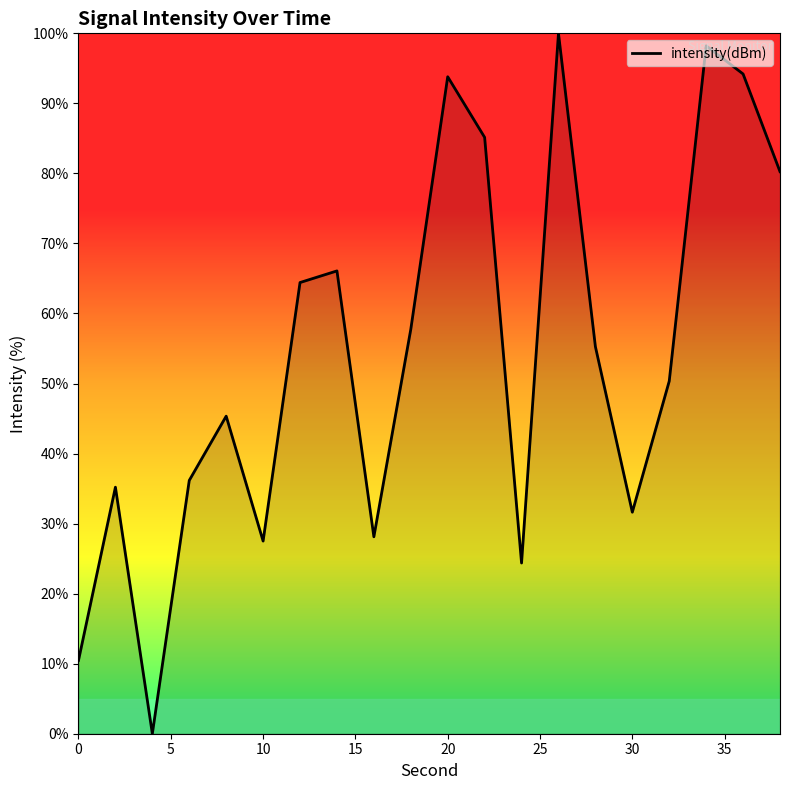

True or false: the data has more than 2 interior local peaks.

True